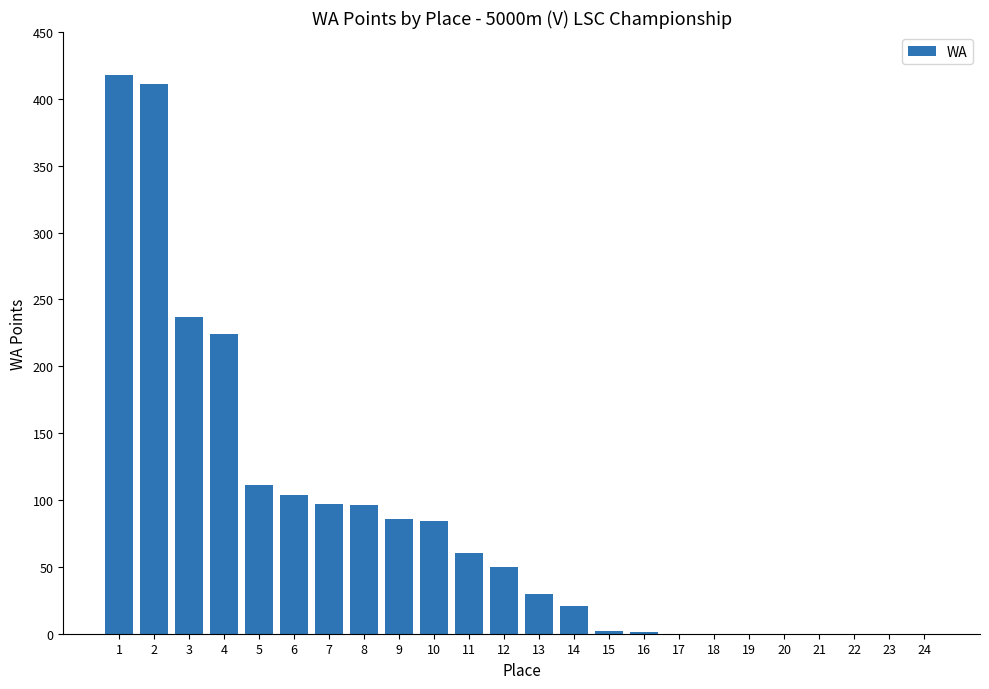

How many series are shown in this chart?

1